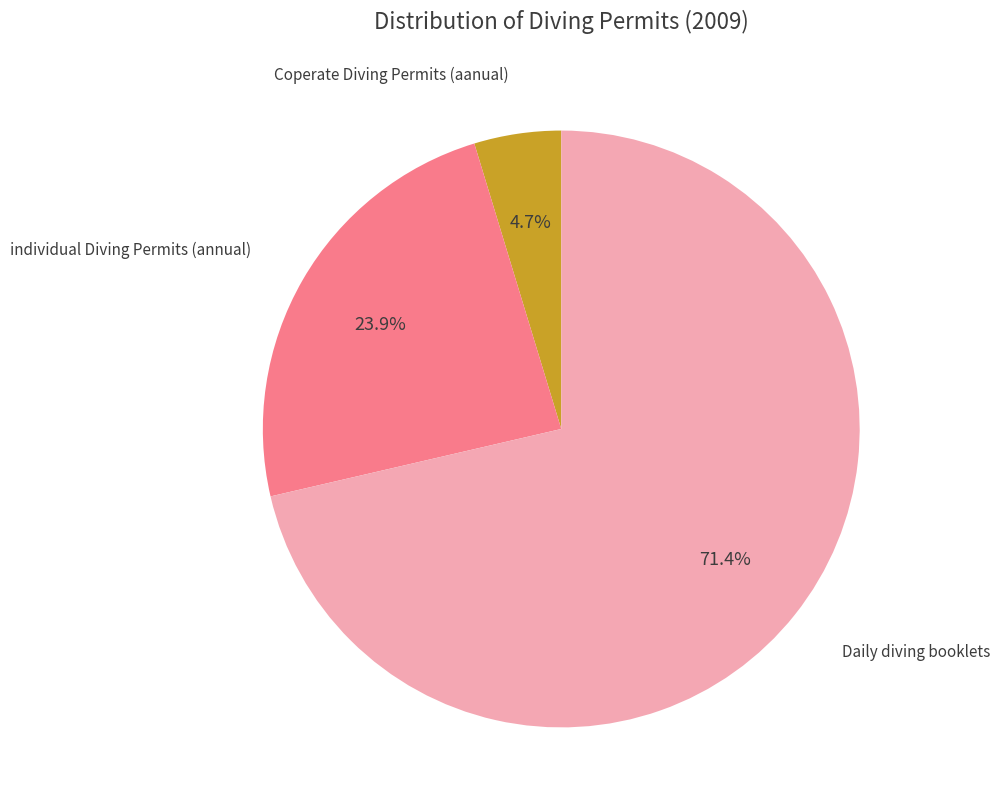

Does any single category account for the majority?

Yes